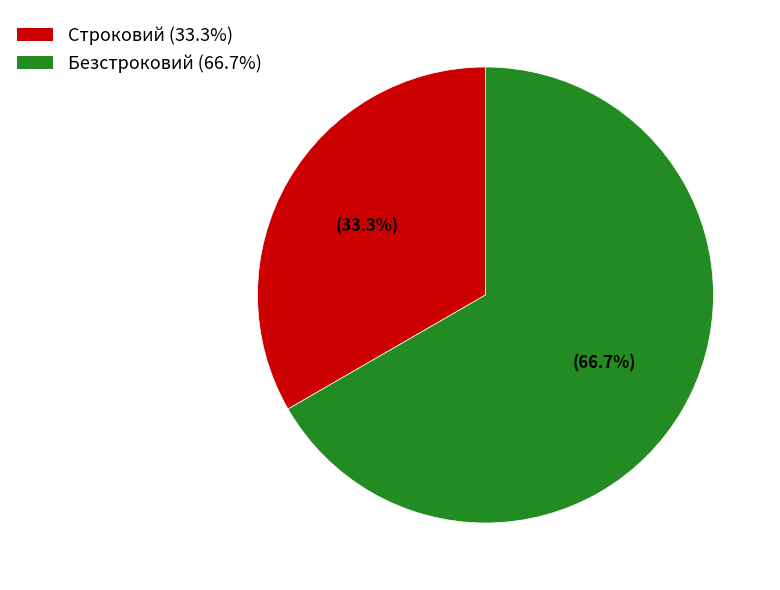

How much of the chart is everything except Строковий?

66.7%